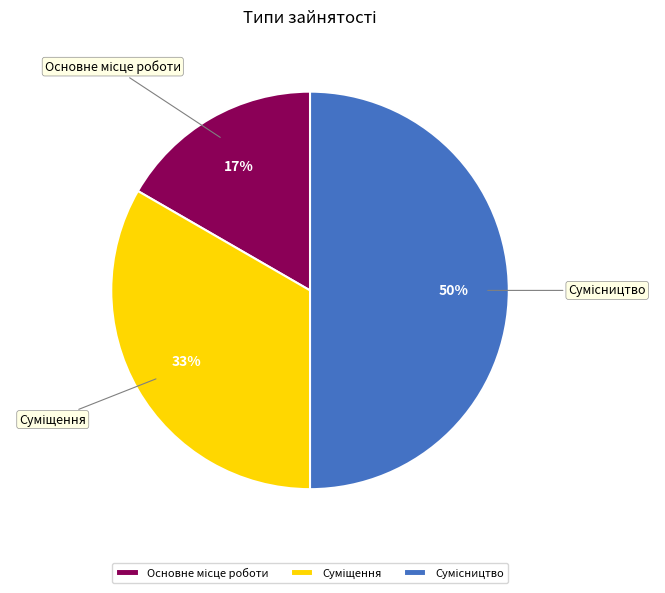

To the nearest percent, what is the difference between the largest and smallest slice percentages?

33%